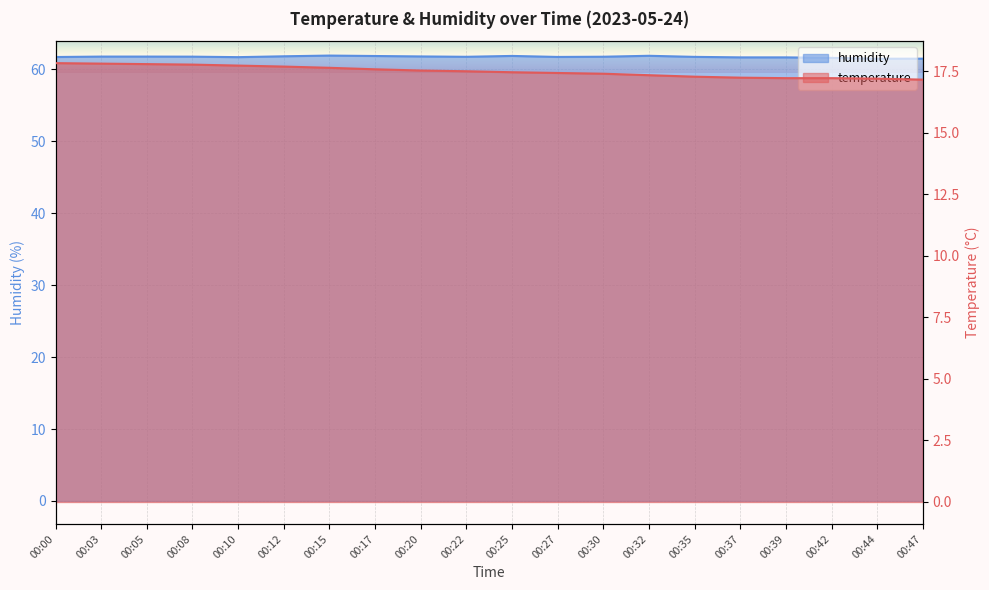

Does the chart display data point markers on the line(s)?

No